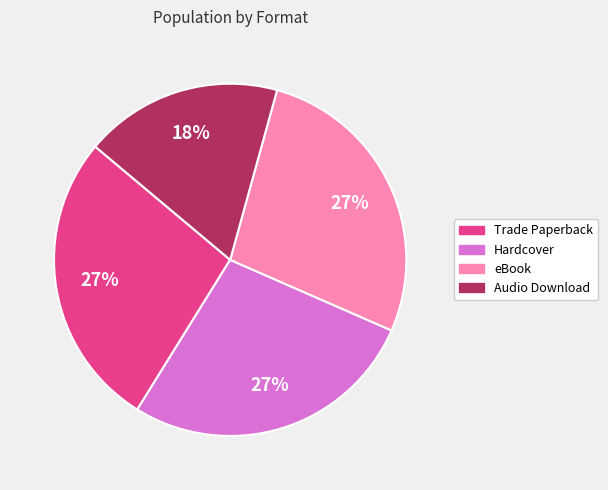

To the nearest percent, what is the combined percentage of Trade Paperback and Hardcover?

55%